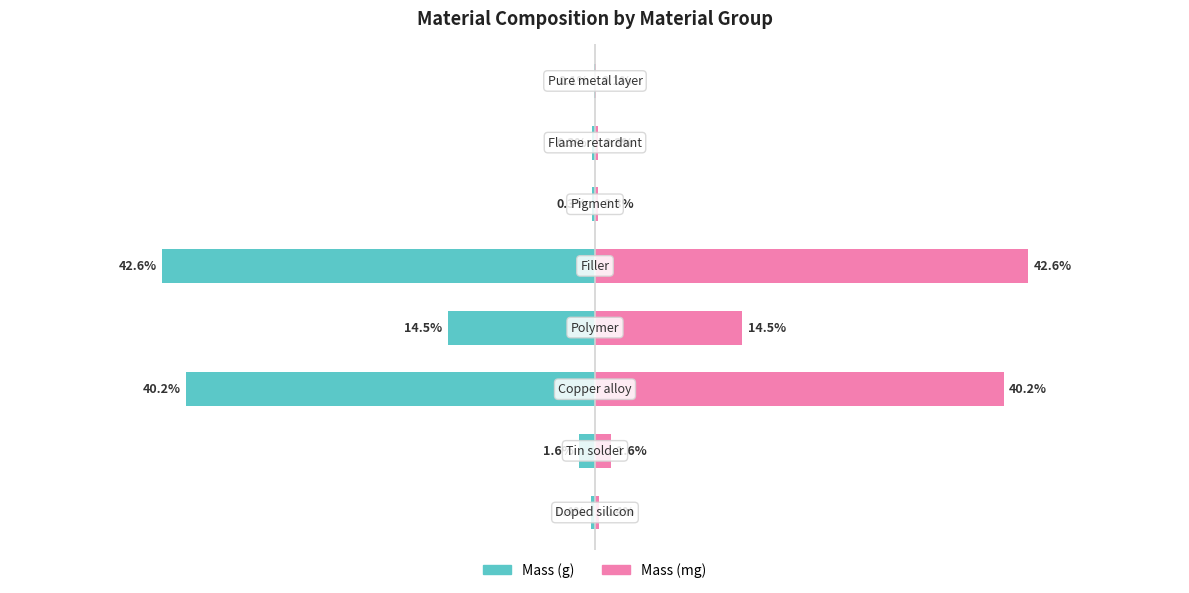

Is it true that Mass (mg) equals 1.6 at 1?

True